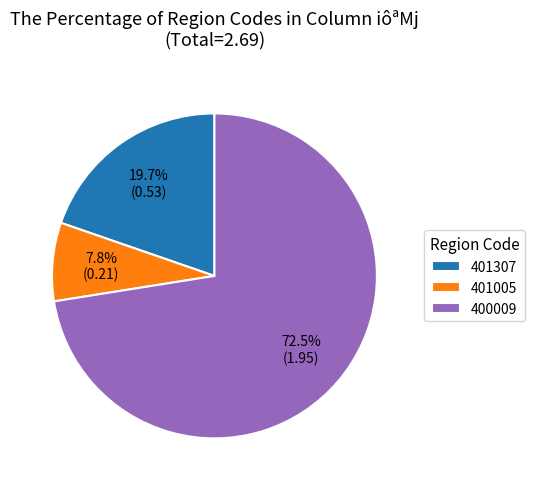

Rank the categories by value from highest to lowest.

400009, 401307, 401005